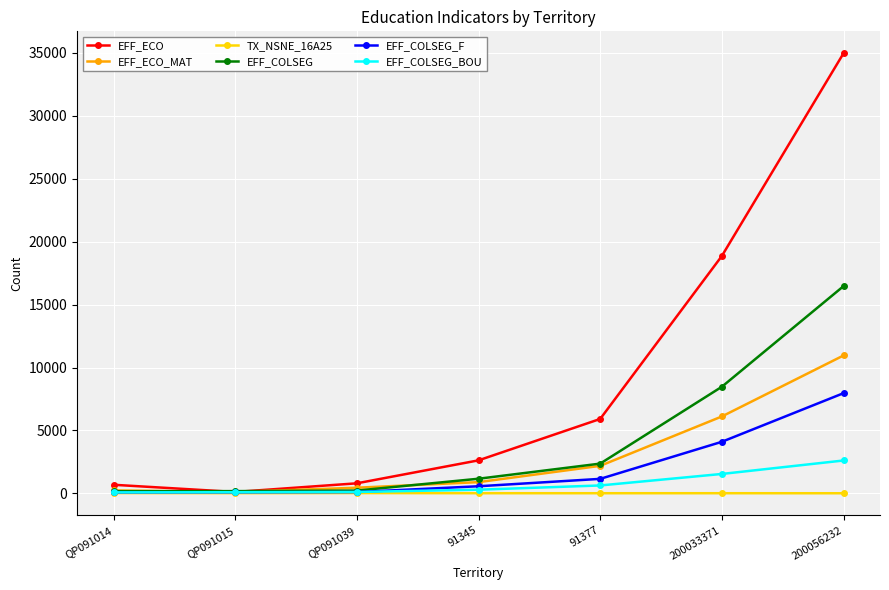

At how many categories does at least one series exceed 9272?

2